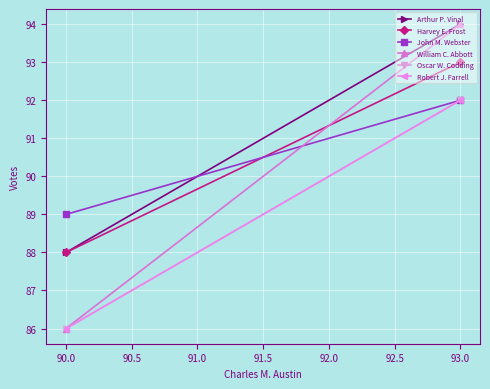

Is this an area chart (filled region under the line)?

No